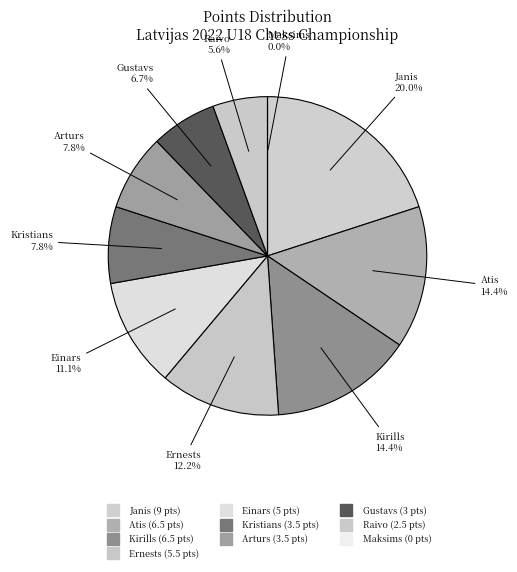

Is there a majority slice in this chart?

No